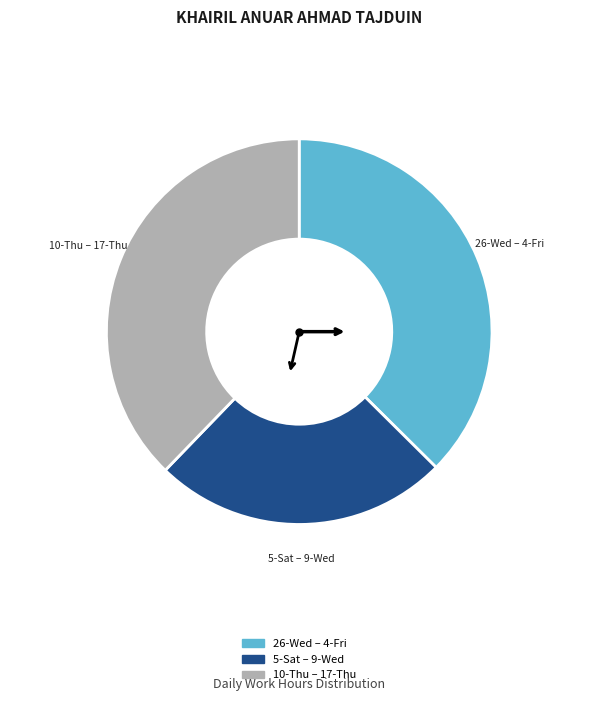

Does any single category account for the majority?

No